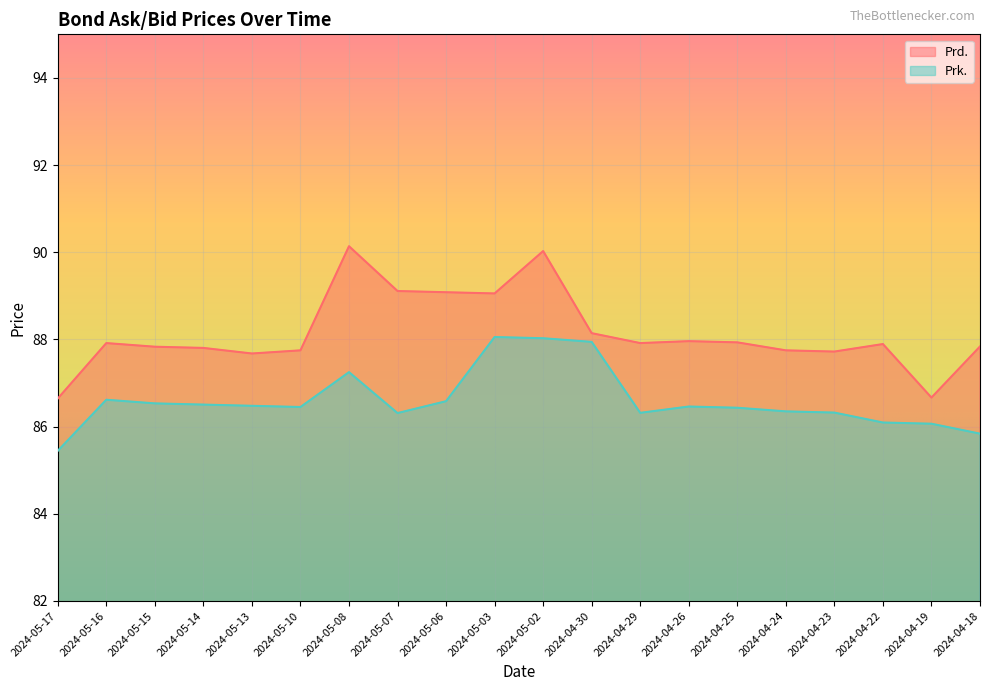

Does the chart display data point markers on the line(s)?

No